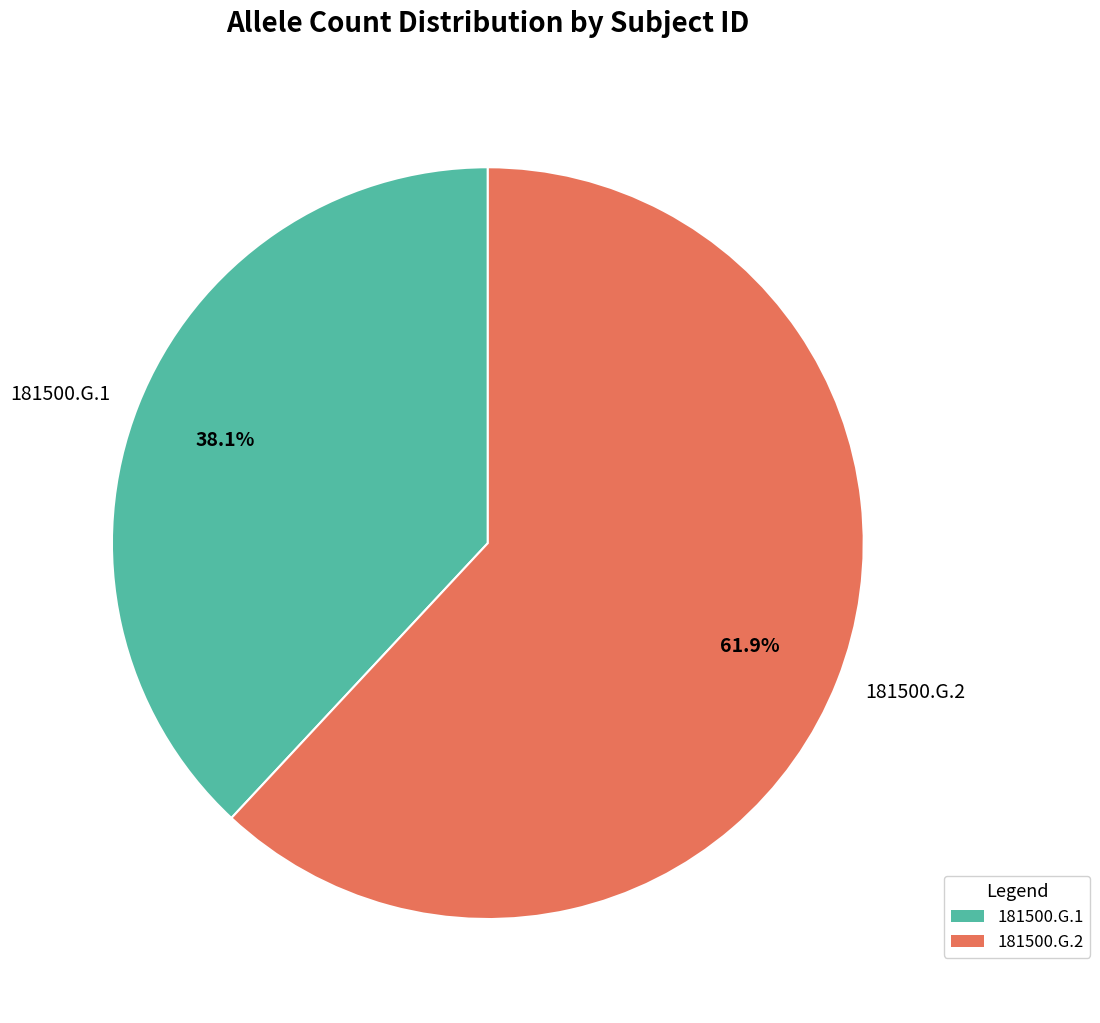

Which category accounts for the majority?

181500.G.2